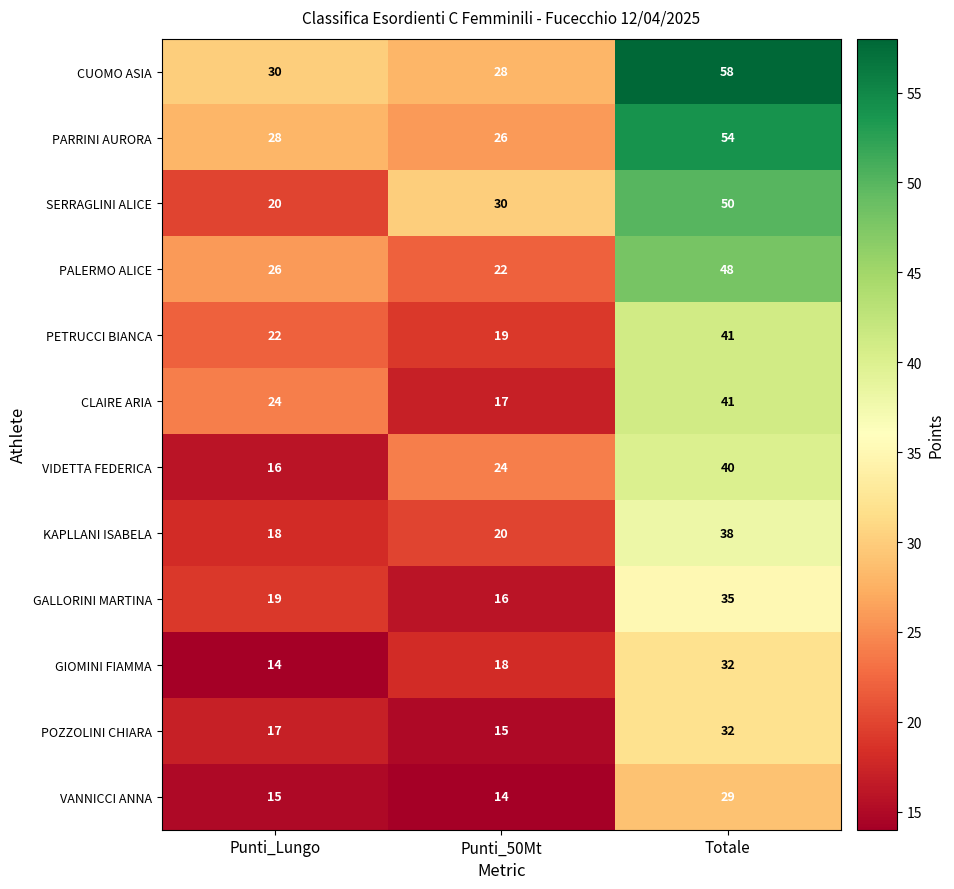

How many data points in GALLORINI MARTINA are less than 19?

1